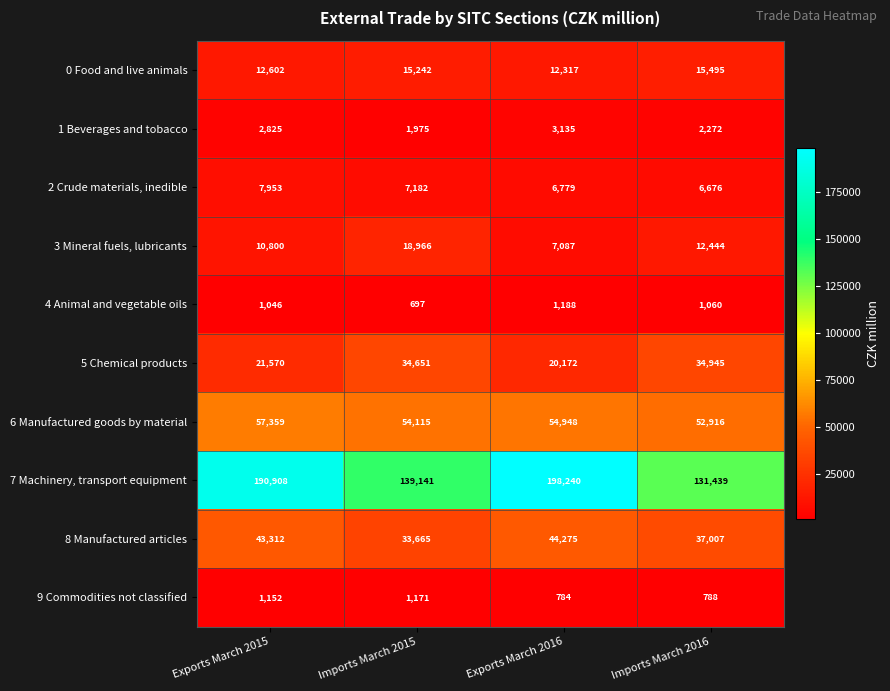

What value does the 0 Food and live animals series have at Imports March 2016?

15495